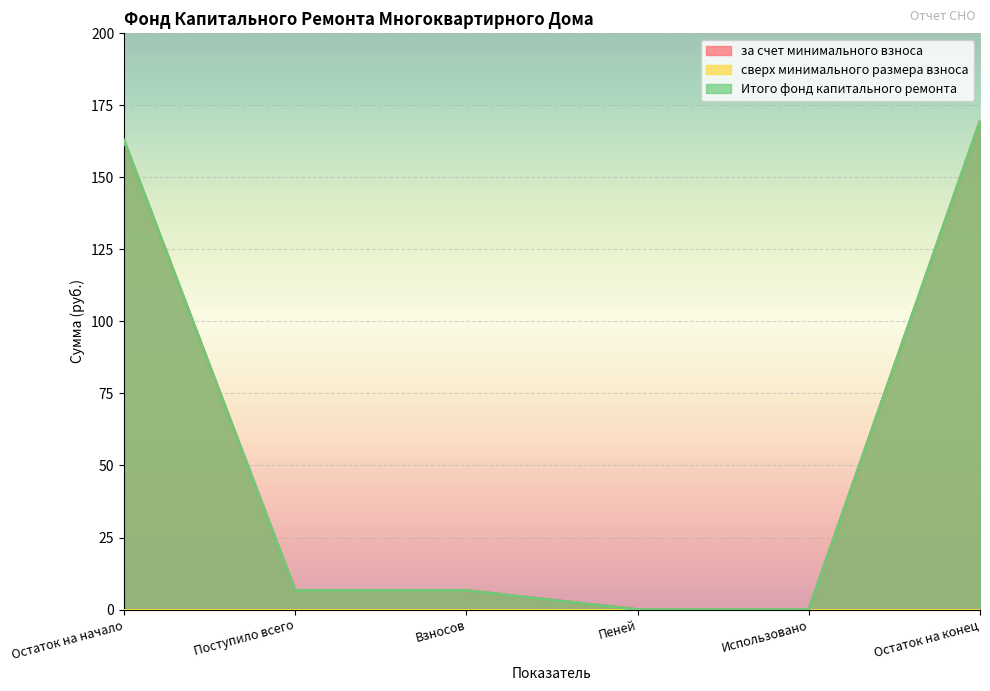

True or false: за счет минимального взноса has a value of -87.8 at Использовано.

False